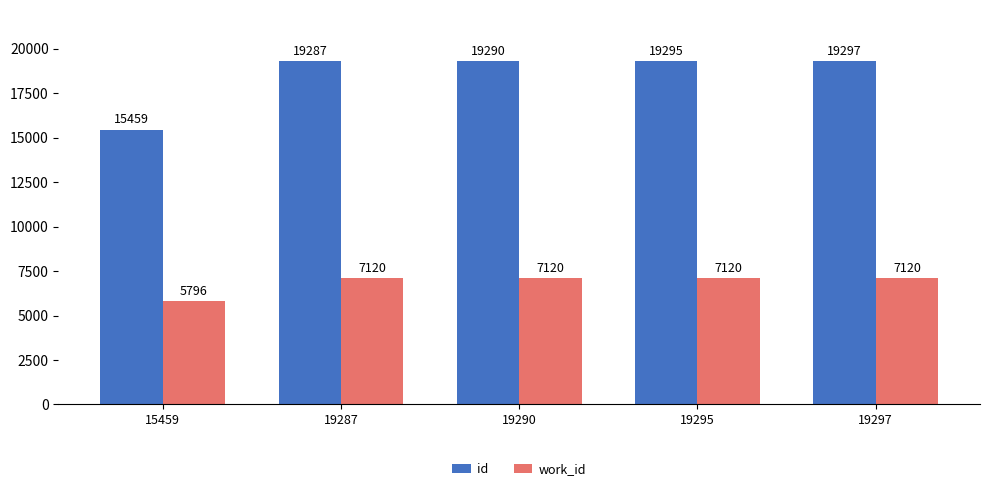

How many series are shown in this chart?

2